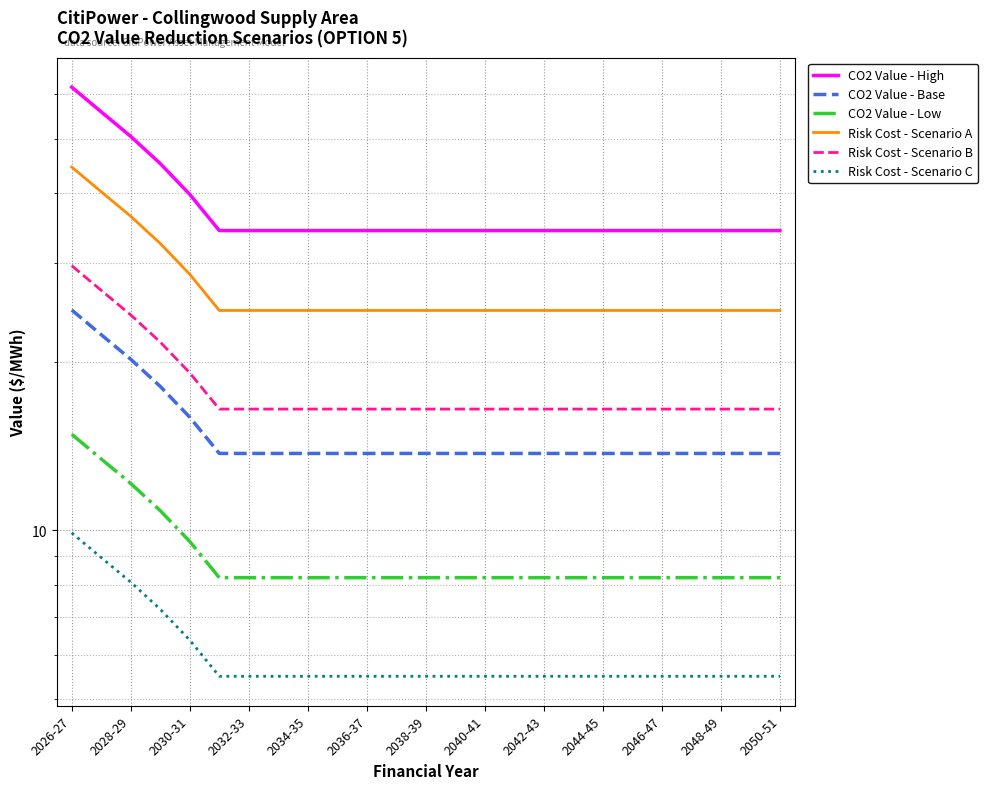

Rank the series at 2038-39 from lowest to highest value.

Risk Cost - Scenario C, CO2 Value - Low, CO2 Value - Base, Risk Cost - Scenario B, Risk Cost - Scenario A, CO2 Value - High